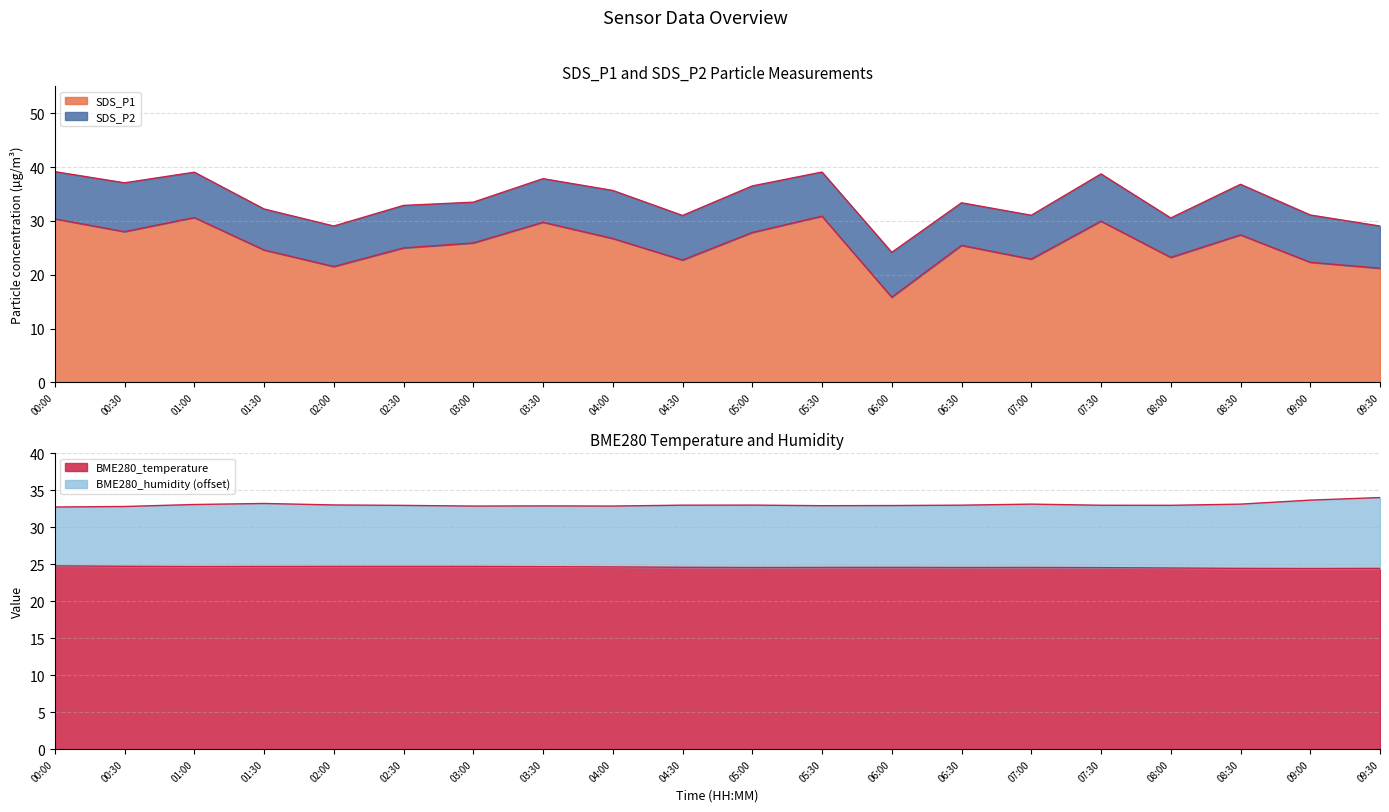

Between 07:00 and 09:30, which series saw the biggest shift?

SDS_P1